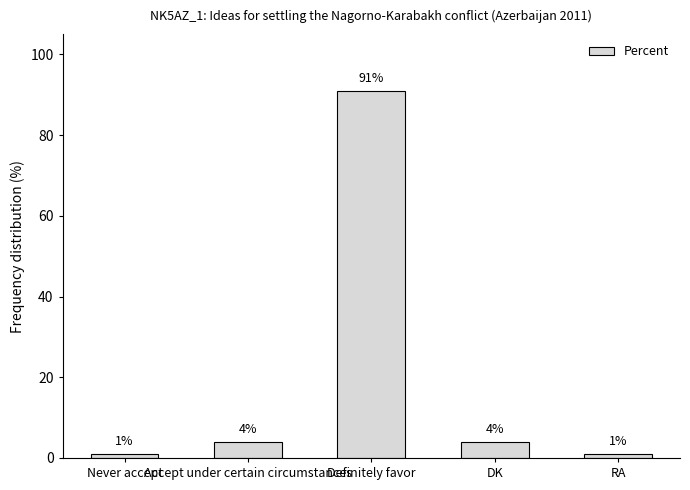

What is the minimum value shown in the chart?

1